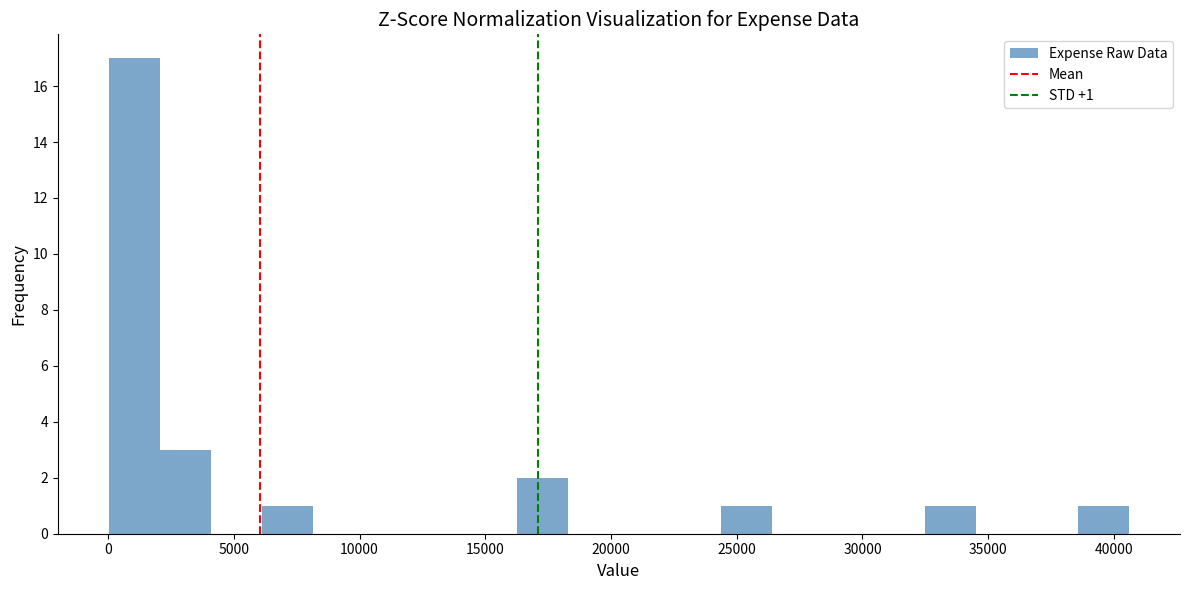

Over which range of the x-axis is the bar tallest?

0 to 2000